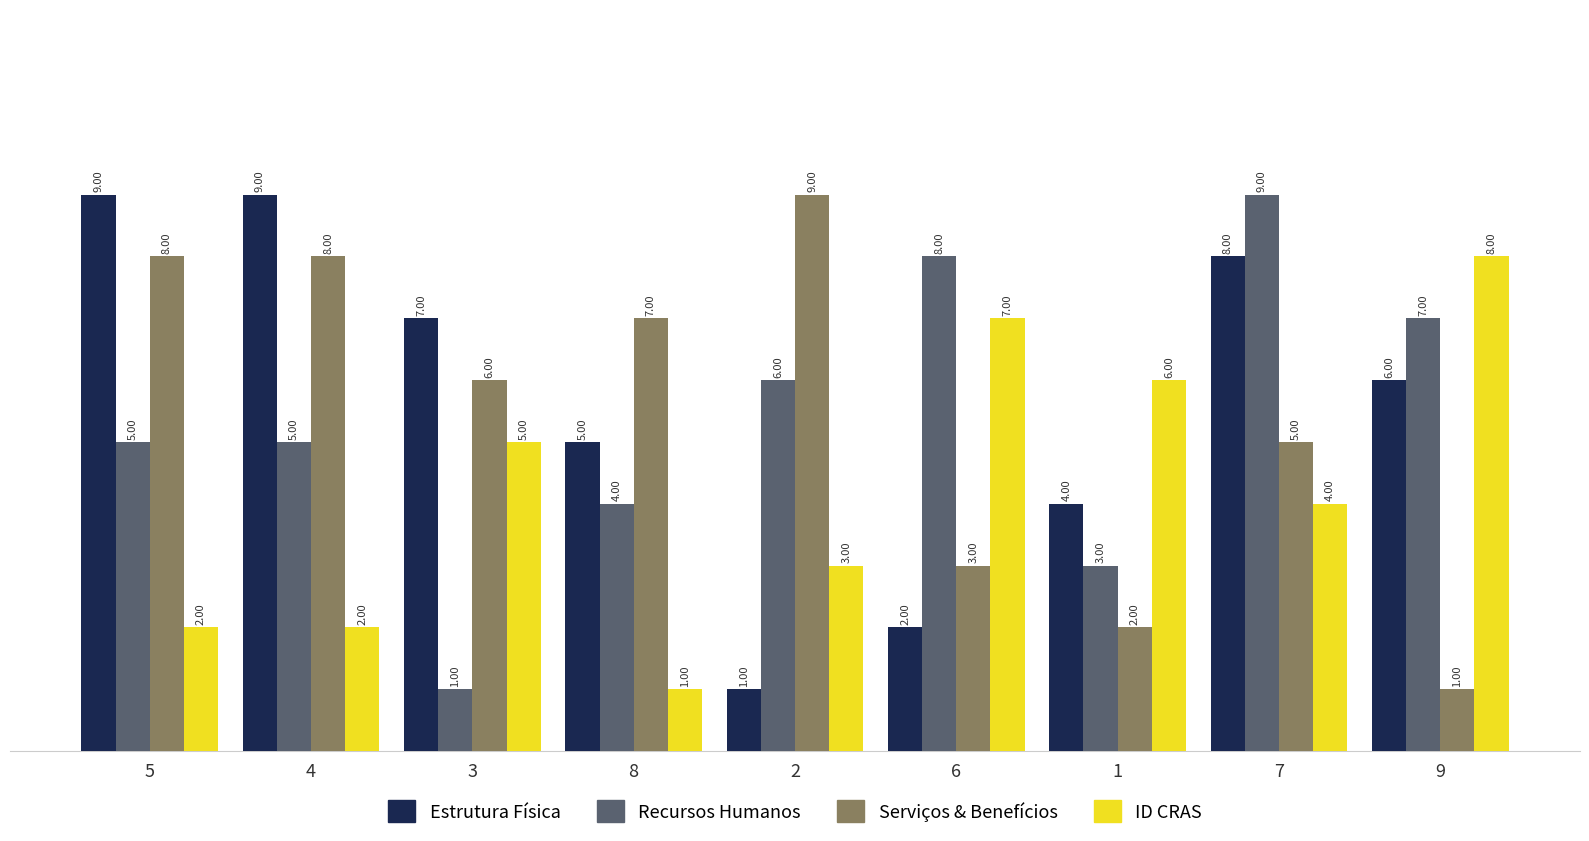

At how many categories does at least one series exceed 1?

9